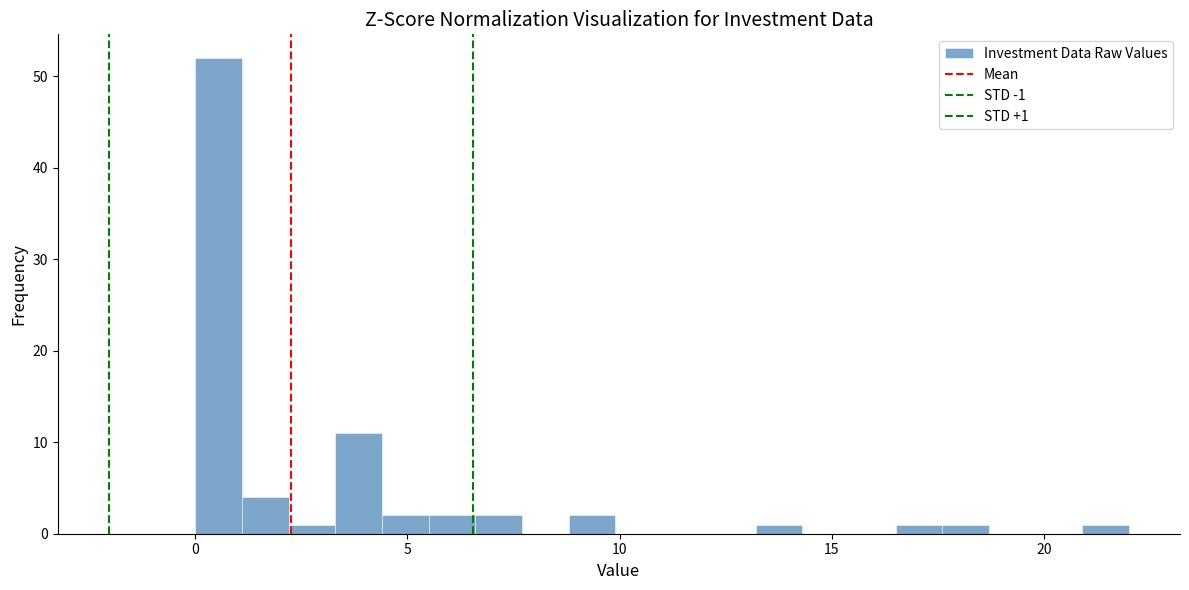

Around what value on the x-axis is the tallest bar? Give the approximate position of its centre, as read against the axis.

0.5